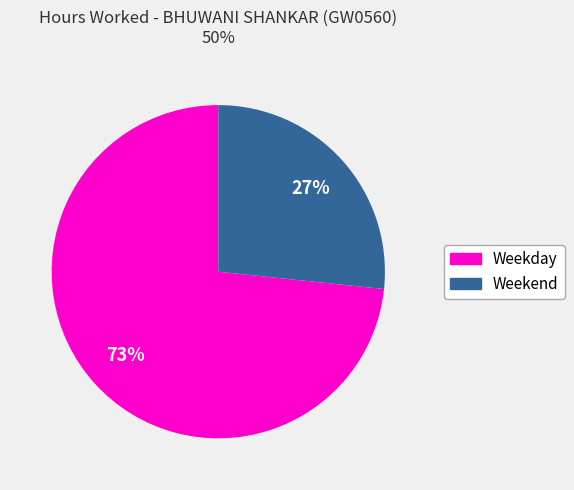

Is there a majority slice in this chart?

Yes